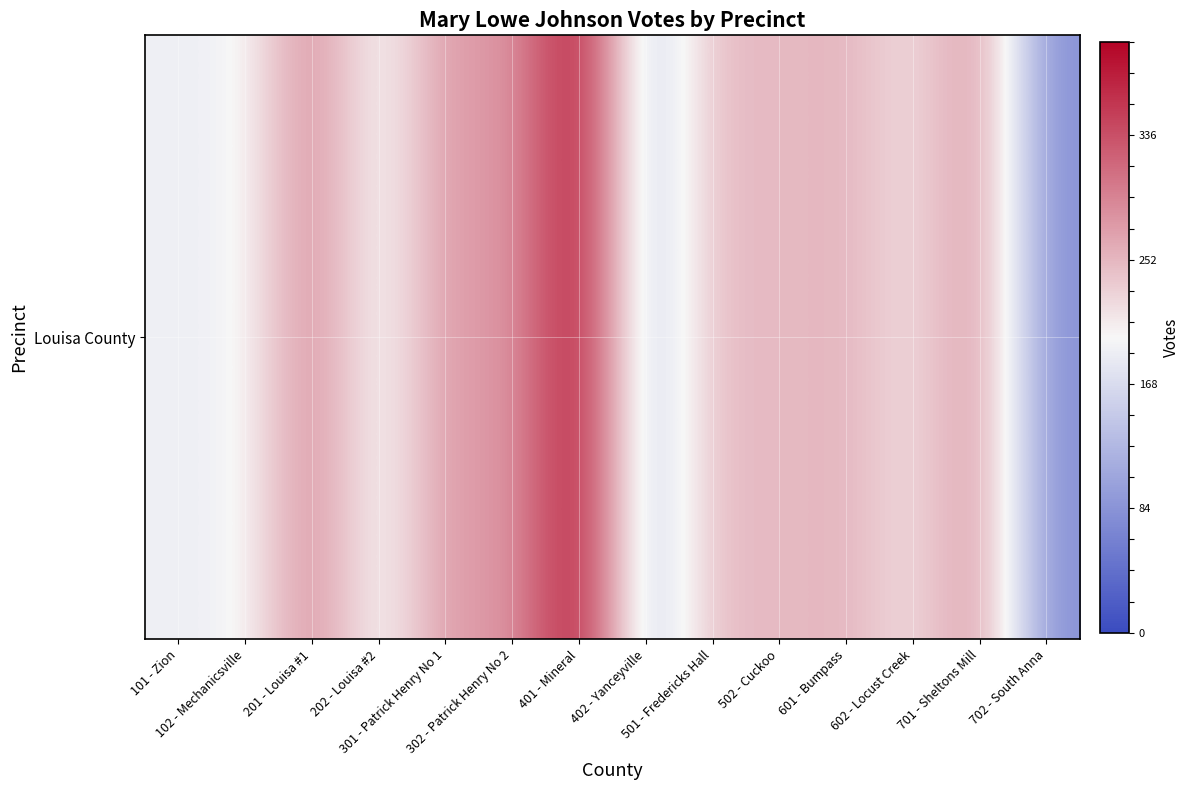

True or false: the data shows 37 at 702 - South Anna.

False